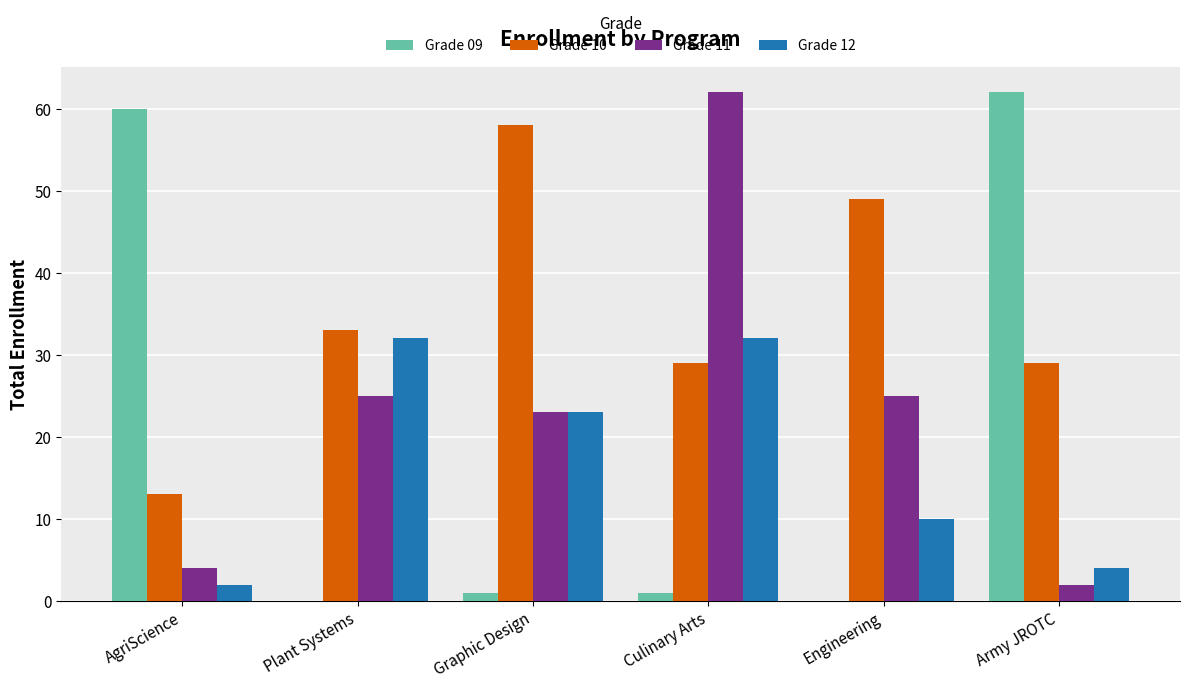

What is the approximate value of Grade 10 at Graphic Design, to the nearest 10?

60